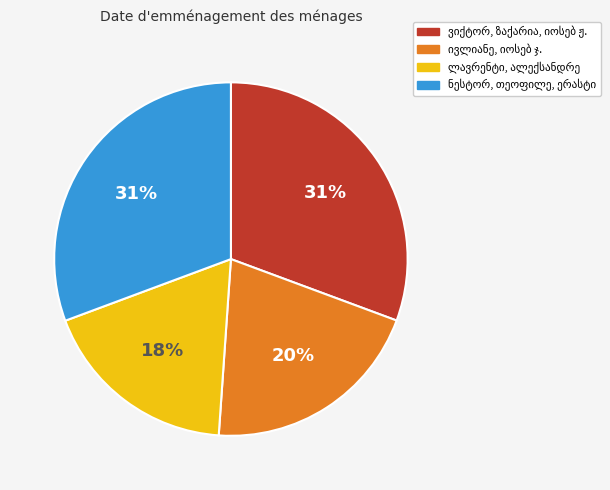

Does any single category account for the majority?

No